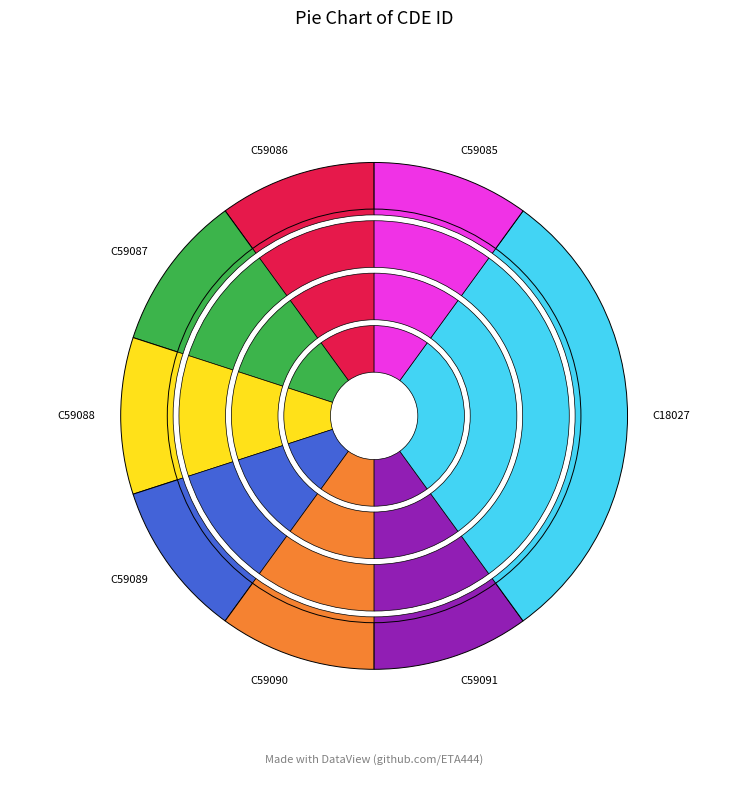

What percentage is the C59090 slice, to the nearest percent?

10%